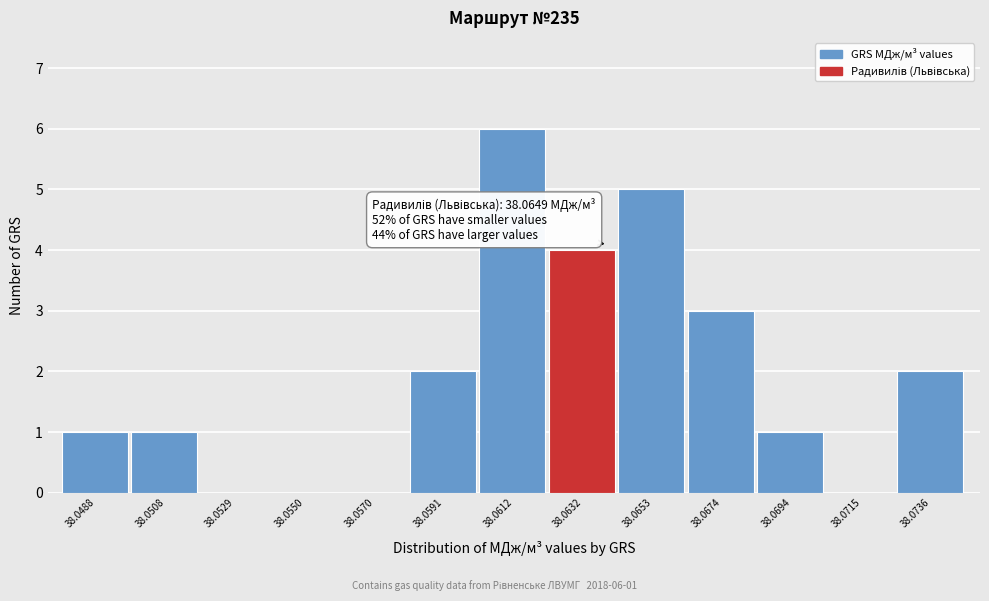

Reading right to left, list all the values displayed in this chart.

38.0736=2	38.0715=0	38.0694=1	38.0674=3	38.0653=5	38.0632=4	38.0612=6	38.0591=2	38.0570=0	38.0550=0	38.0529=0	38.0508=1	38.0488=1